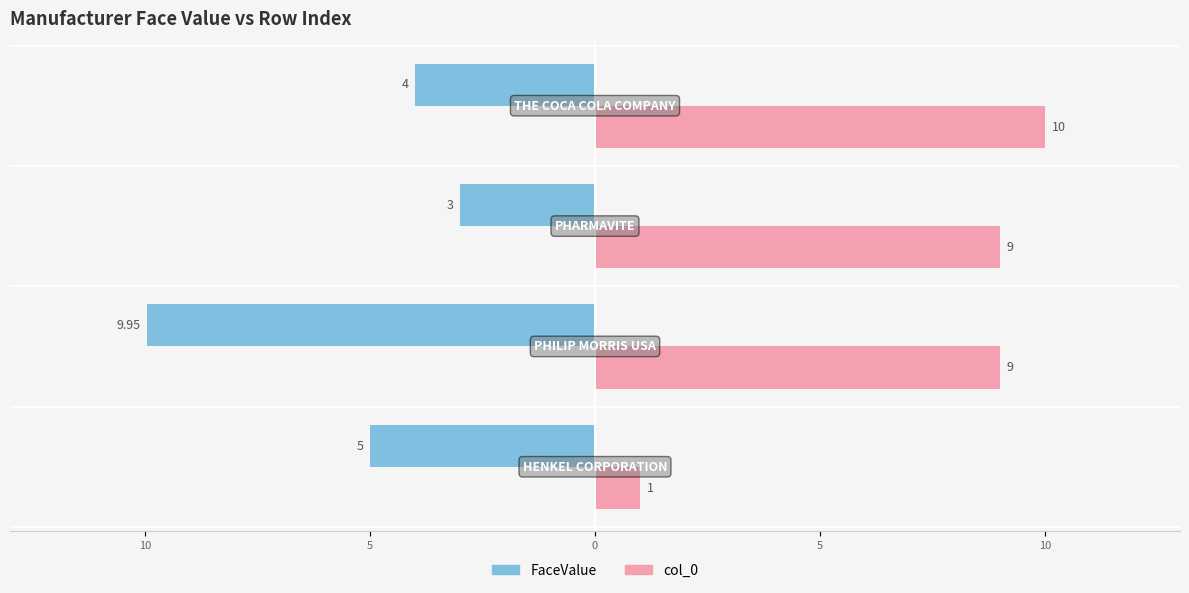

What are all the series names shown in the legend?

FaceValue, col_0